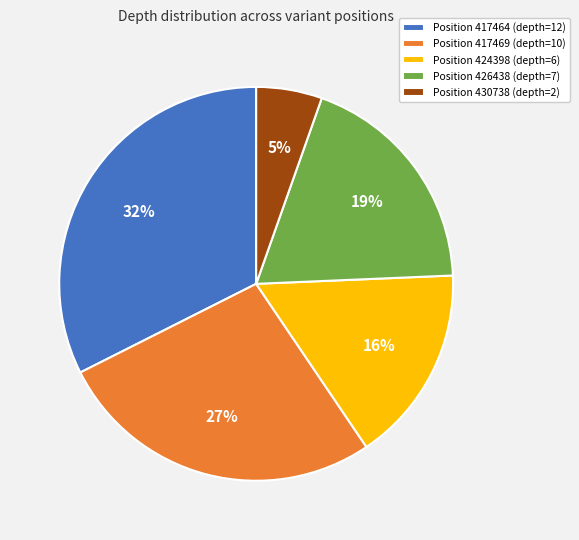

To the nearest percent, what is the combined percentage of Position 424398 (depth=6) and Position 426438 (depth=7)?

35%